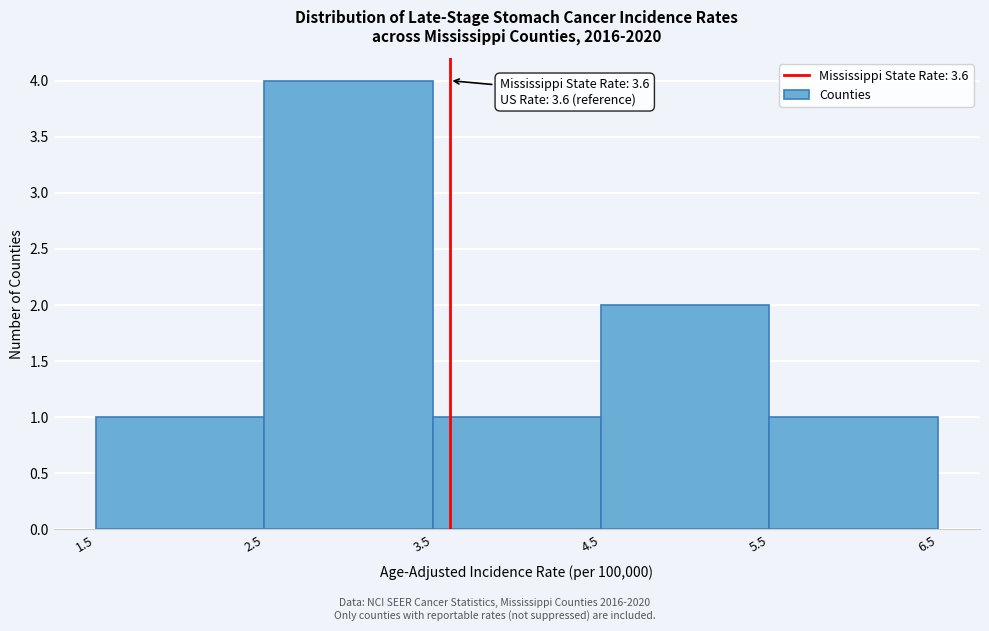

Which range on the x-axis has the tallest bar?

2.5 to 3.5